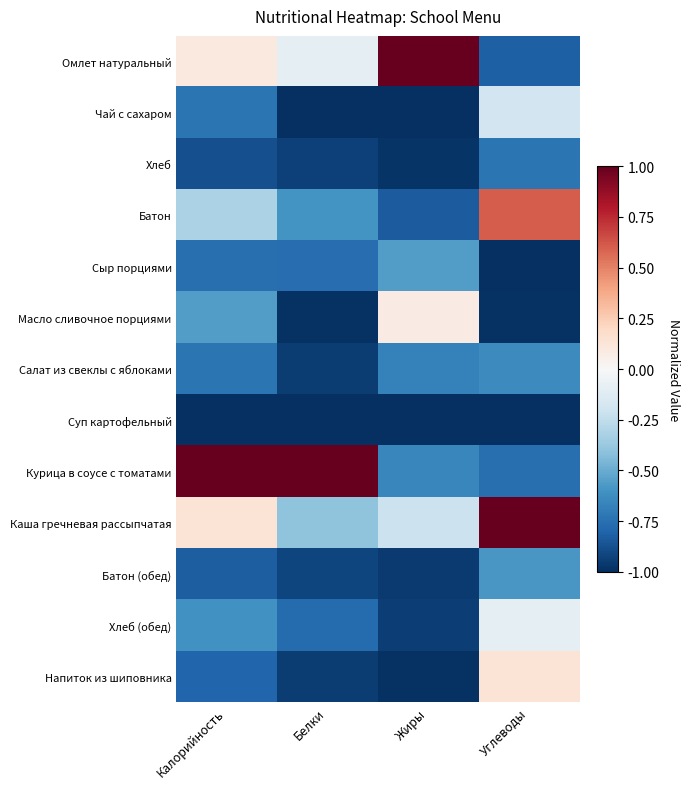

Reading left to right, list all the values displayed in this chart.

Омлет натуральный: Калорийность=0.1	Белки=-0.1	Жиры=1.0	Углеводы=-0.8
Чай с сахаром: Калорийность=-0.7	Белки=-1.0	Жиры=-1.0	Углеводы=-0.2
Хлеб: Калорийность=-0.9	Белки=-0.9	Жиры=-1.0	Углеводы=-0.7
Батон: Калорийность=-0.3	Белки=-0.6	Жиры=-0.8	Углеводы=0.6
Сыр порциями: Калорийность=-0.8	Белки=-0.8	Жиры=-0.6	Углеводы=-1.0
Масло сливочное порциями: Калорийность=-0.6	Белки=-1.0	Жиры=0.1	Углеводы=-1.0
Салат из свеклы с яблоками: Калорийность=-0.7	Белки=-0.9	Жиры=-0.7	Углеводы=-0.6
Суп картофельный: Калорийность=-1.0	Белки=-1.0	Жиры=-1.0	Углеводы=-1.0
Курица в соусе с томатами: Калорийность=1.0	Белки=1.0	Жиры=-0.7	Углеводы=-0.8
Каша гречневая рассыпчатая: Калорийность=0.1	Белки=-0.4	Жиры=-0.2	Углеводы=1.0
Батон (обед): Калорийность=-0.8	Белки=-0.9	Жиры=-1.0	Углеводы=-0.6
Хлеб (обед): Калорийность=-0.6	Белки=-0.8	Жиры=-0.9	Углеводы=-0.1
Напиток из шиповника: Калорийность=-0.8	Белки=-1.0	Жиры=-1.0	Углеводы=0.1